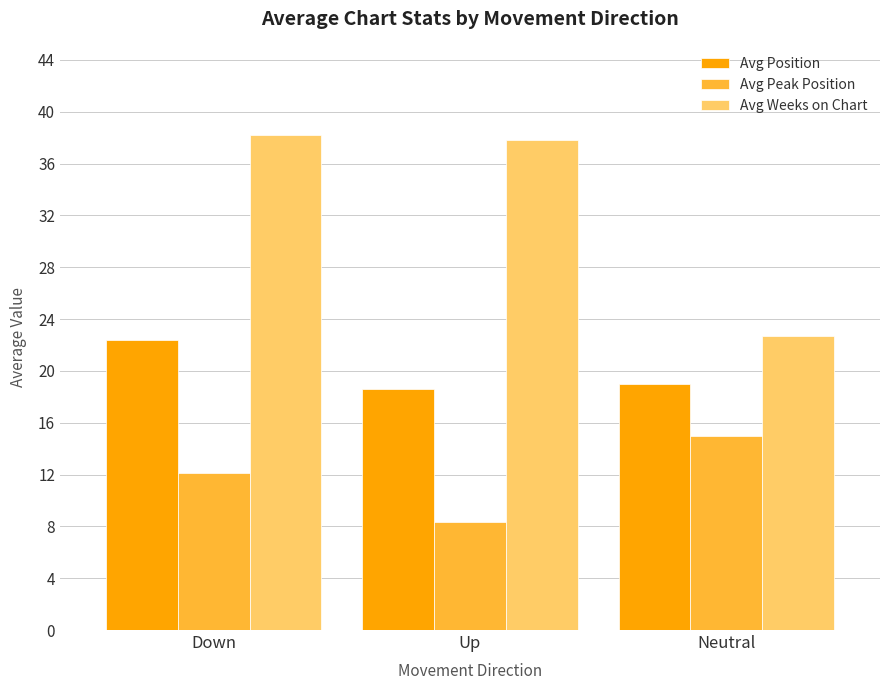

Reading right to left, list all the values displayed in this chart.

Avg Position: Neutral=19.0	Up=18.6	Down=22.4
Avg Peak Position: Neutral=15.0	Up=8.3	Down=12.1
Avg Weeks on Chart: Neutral=22.7	Up=37.8	Down=38.2